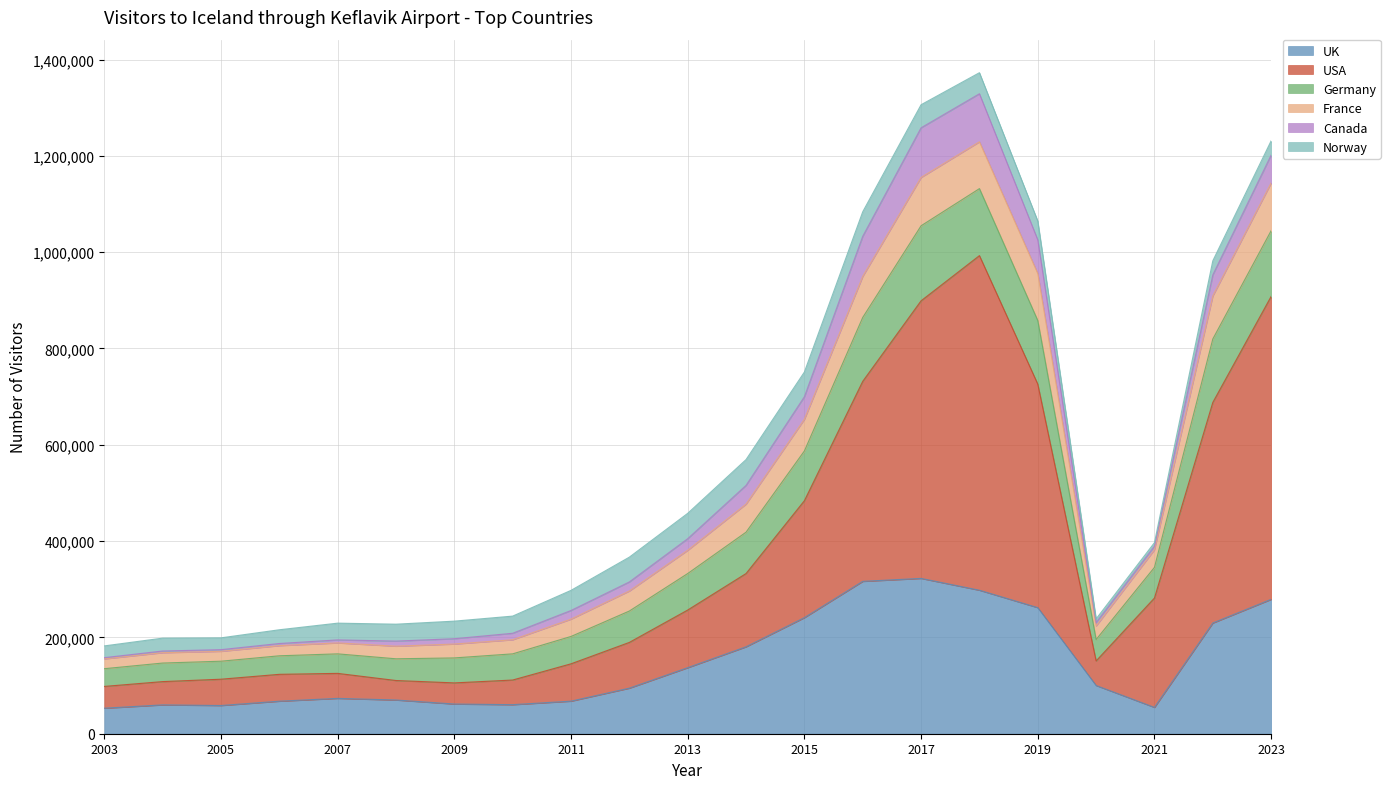

True or false: France and USA intersect in this chart.

False